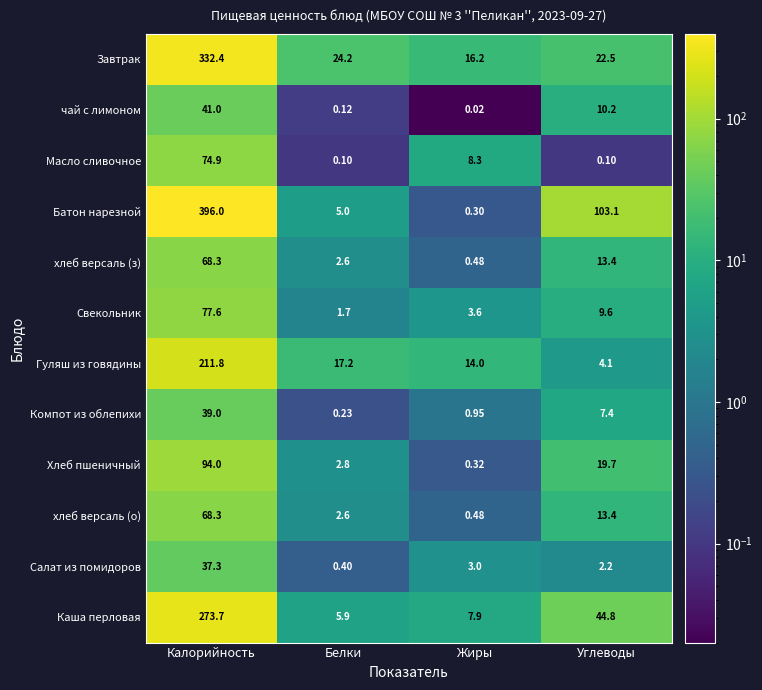

List the labels in order of Хлеб пшеничный value, largest first.

Калорийность, Углеводы, Белки, Жиры